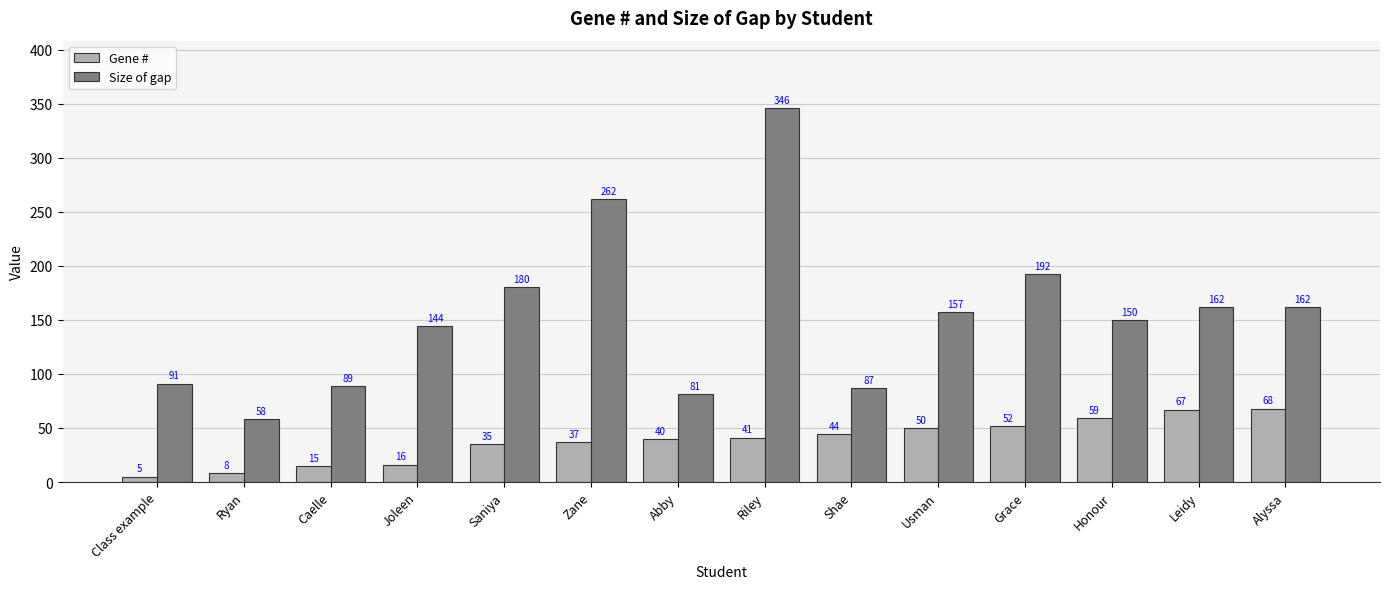

How many distinct data groups are displayed?

2